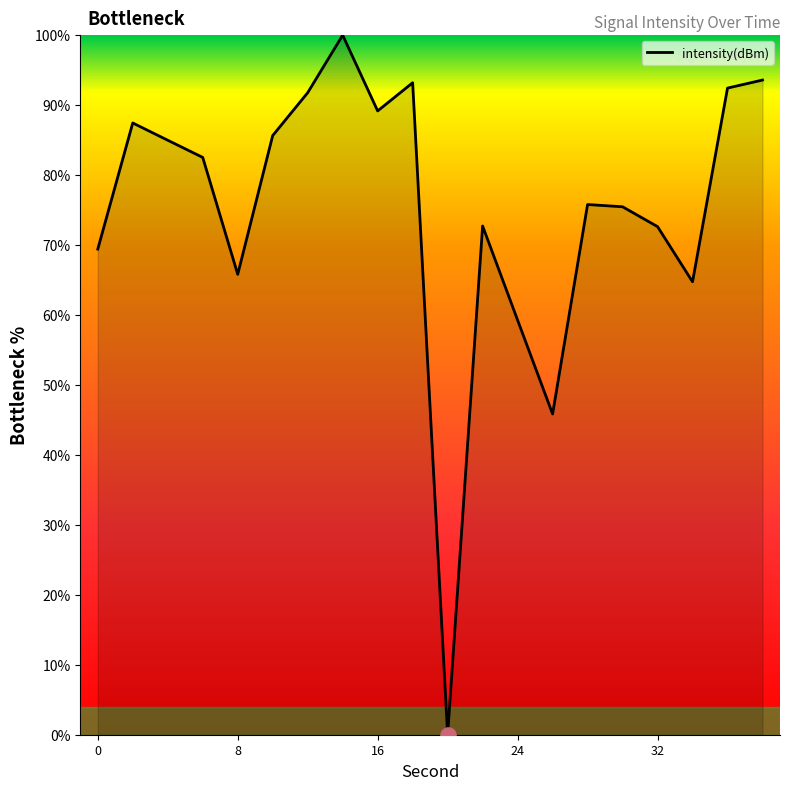

What is the difference between the maximum and minimum values?

100.0